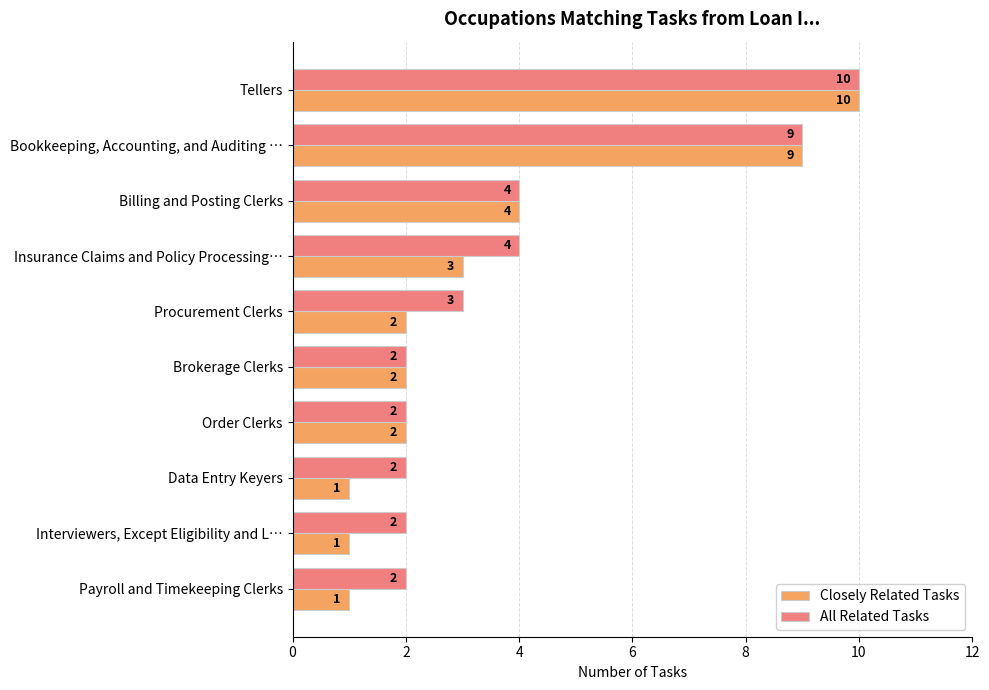

List the series in order of their overall mean, highest first.

All Related Tasks, Closely Related Tasks